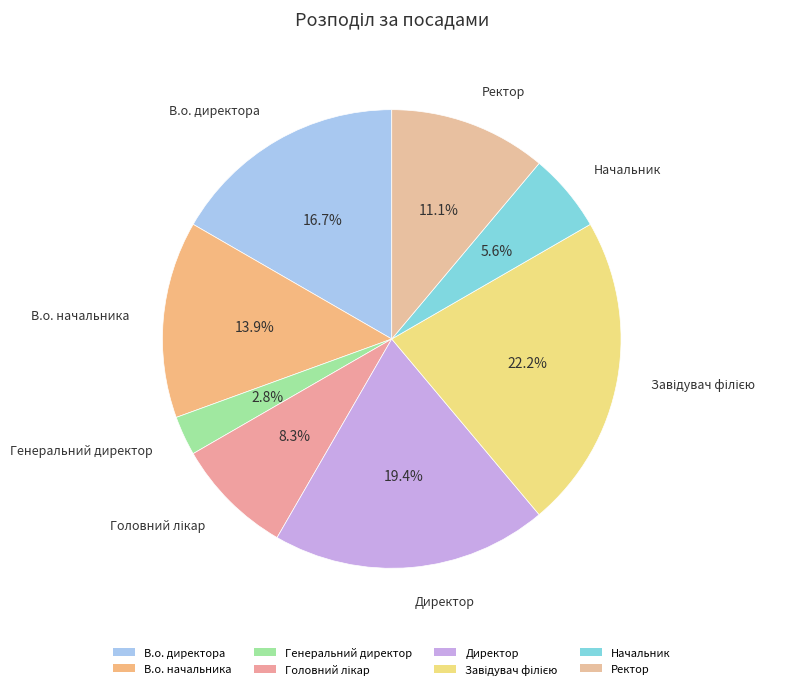

Does В.о. начальника account for over 50% of the chart?

No